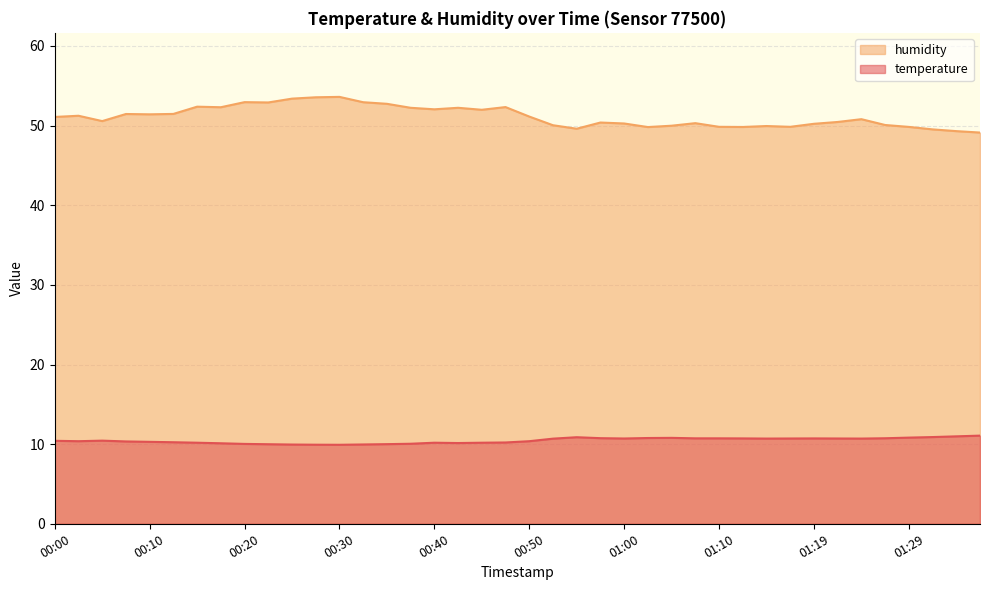

How many lines are shown in the chart?

2